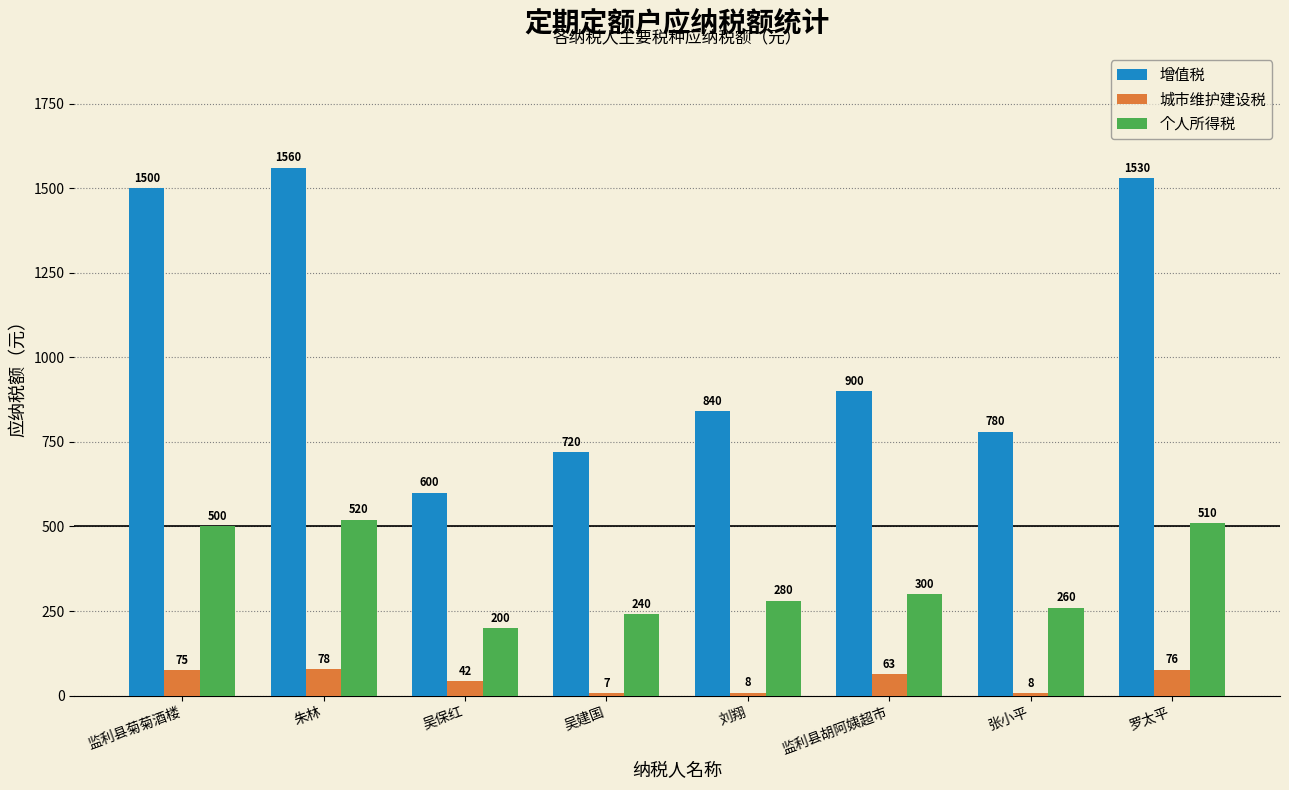

Is it true that 城市维护建设税 equals 75.0 at 监利县菊菊酒楼?

True